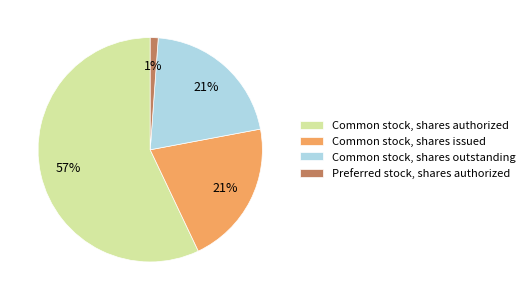

Approximately how many times larger is the value at Common stock, shares outstanding compared to Common stock, shares issued?

1.0